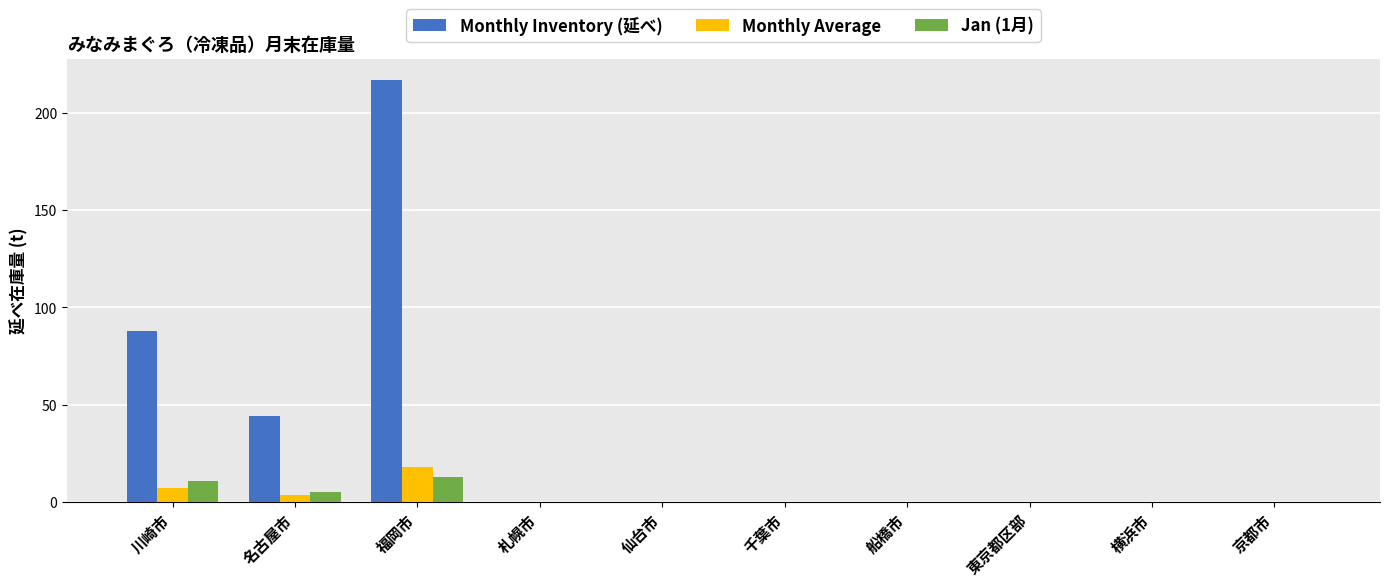

At which category is the sum across all series the highest?

福岡市